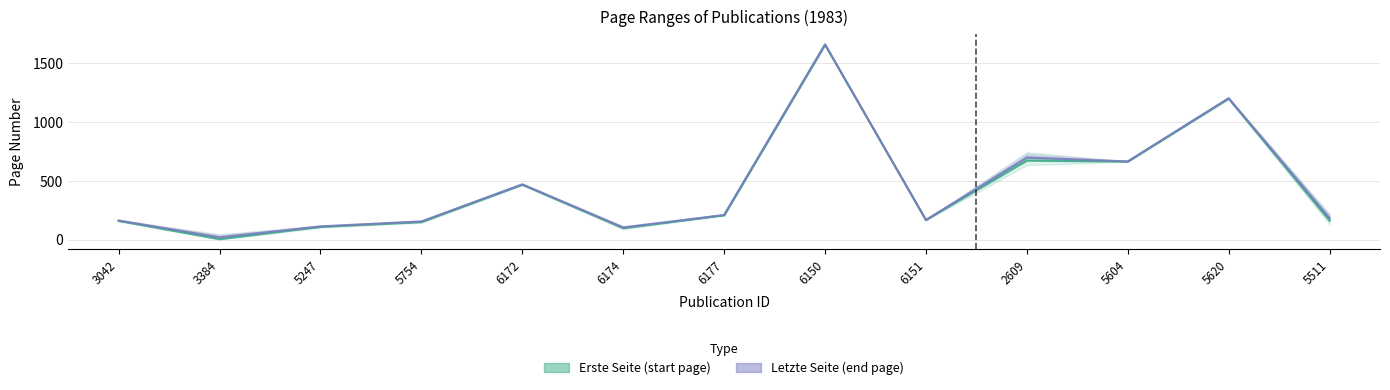

What is the difference between the highest and lowest values at 3042?

3